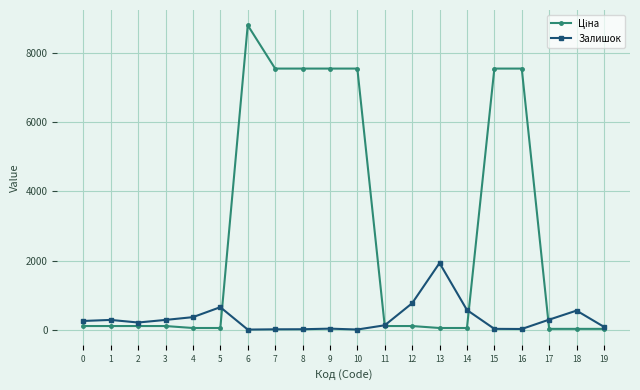

At which category is the sum across all series the highest?

6